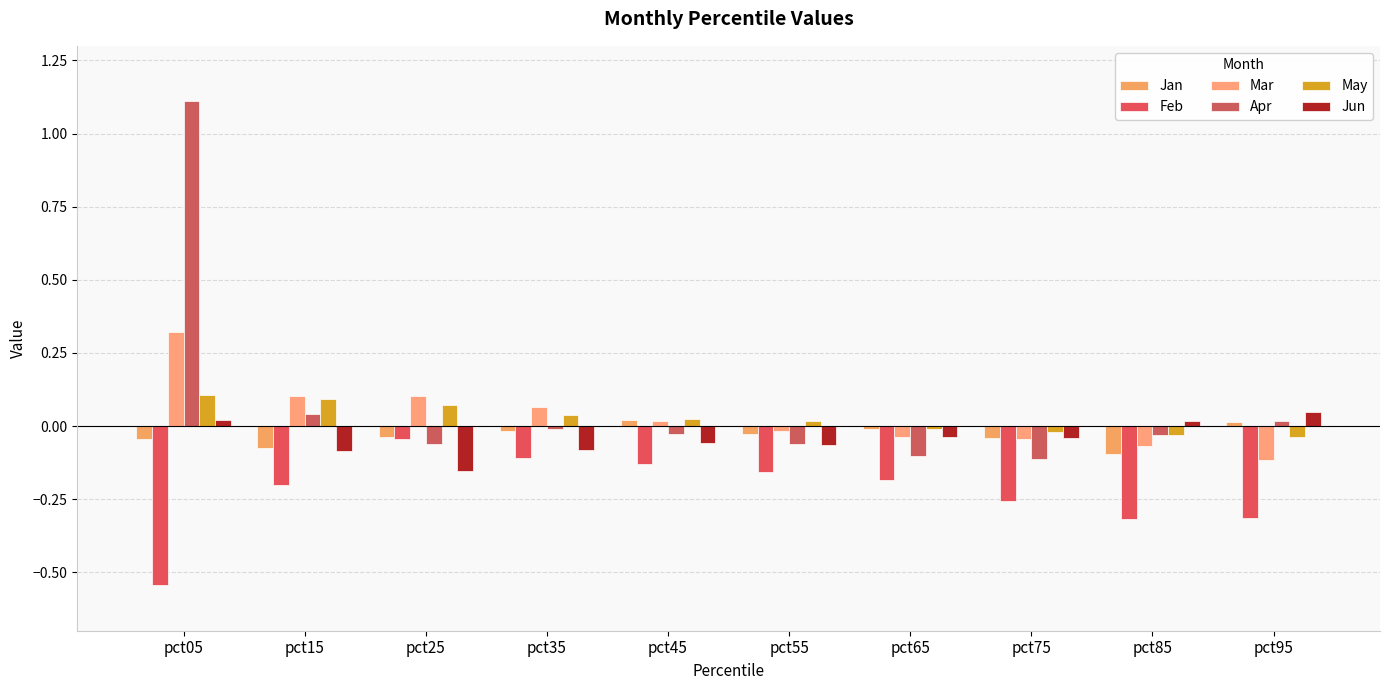

At which category does the chart reach its minimum across all series?

pct05